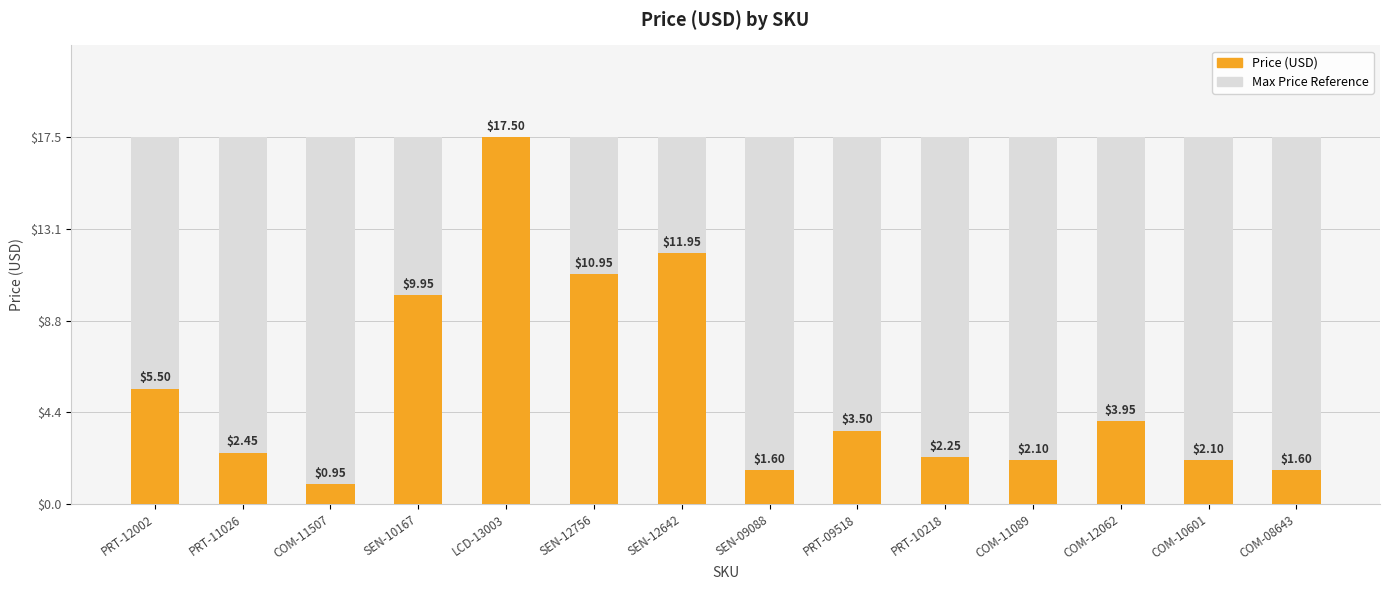

Are the bars grouped side by side (vs. stacked)?

No